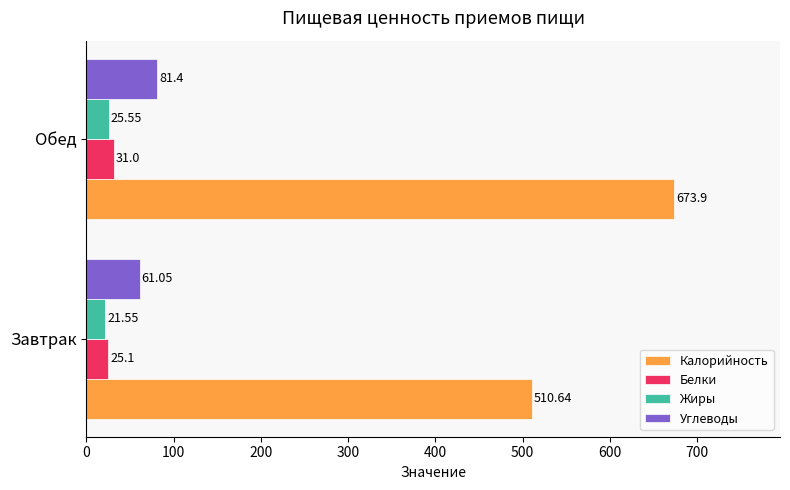

What is the maximum value for Жиры?

25.6